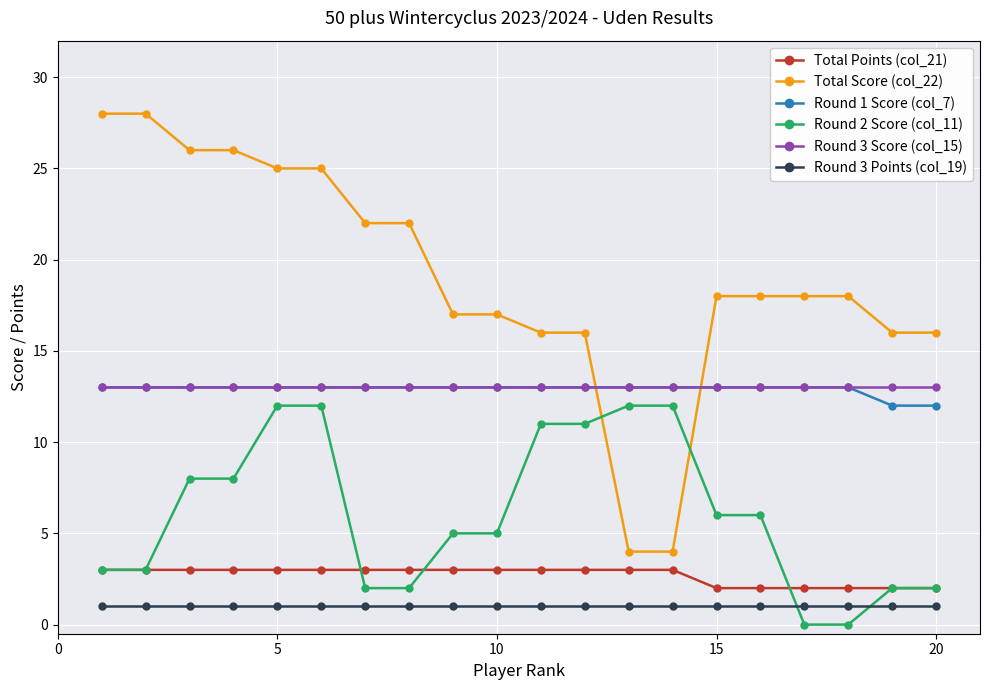

Reading left to right, what are all the values shown in this chart?

Total Points (col_21): 3	3	3	3	3	3	3	3	3	3	3	3	3	3	2	2	2	2	2	2
Total Score (col_22): 28	28	26	26	25	25	22	22	17	17	16	16	4	4	18	18	18	18	16	16
Round 1 Score (col_7): 13	13	13	13	13	13	13	13	13	13	13	13	13	13	13	13	13	13	12	12
Round 2 Score (col_11): 3	3	8	8	12	12	2	2	5	5	11	11	12	12	6	6	0	0	2	2
Round 3 Score (col_15): 13	13	13	13	13	13	13	13	13	13	13	13	13	13	13	13	13	13	13	13
Round 3 Points (col_19): 1	1	1	1	1	1	1	1	1	1	1	1	1	1	1	1	1	1	1	1